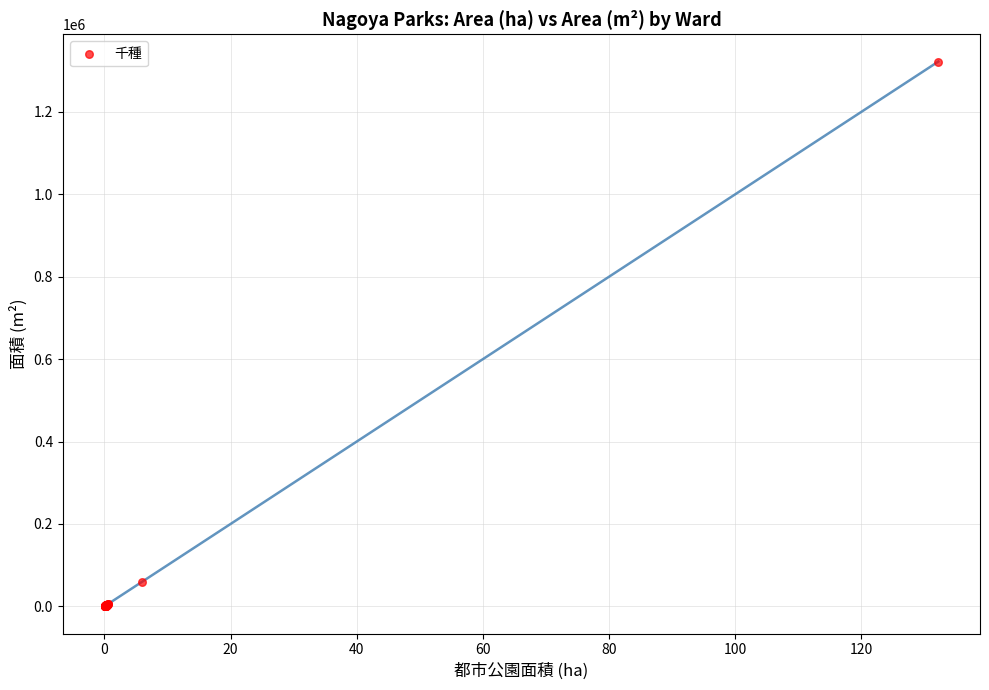

What Y value in the scatter plot is closest to 661189?

59369.7